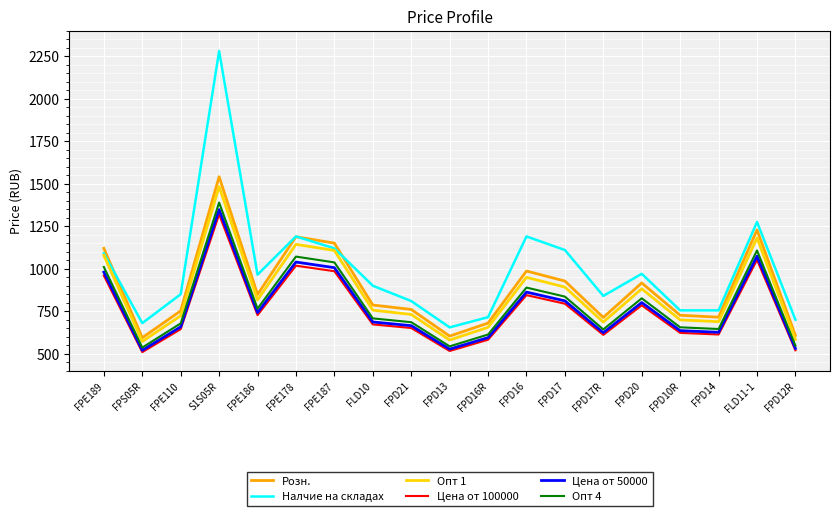

Which series has the largest total across all categories?

Налчие на складах